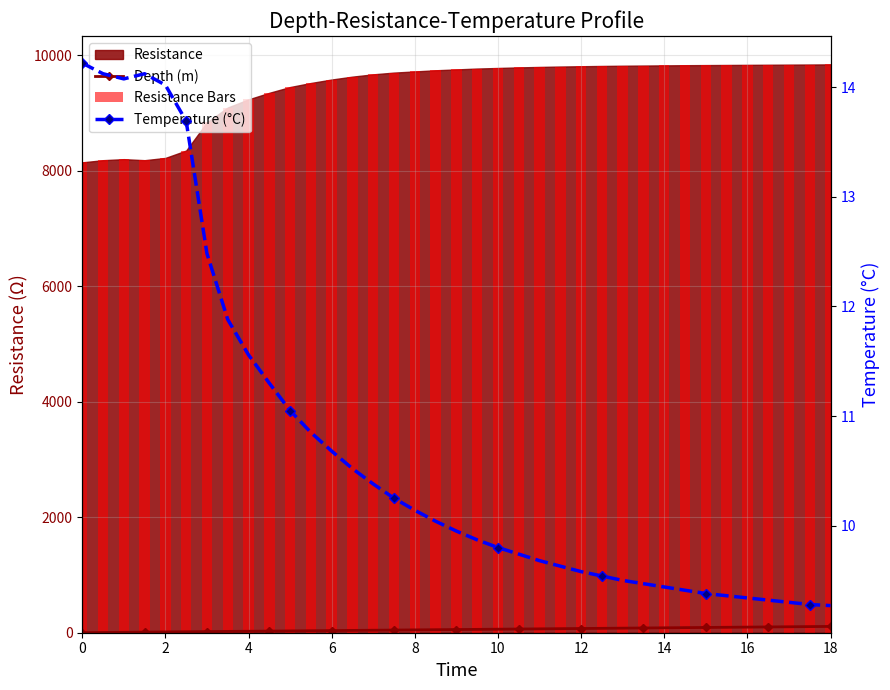

Rank the series at 10 from lowest to highest value.

Temperature (°C), Depth (m), Resistance Bars